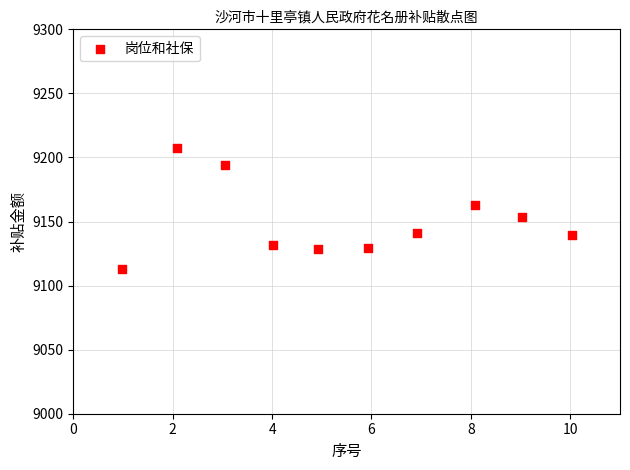

What is the range of X values (max minus min)?

9.1